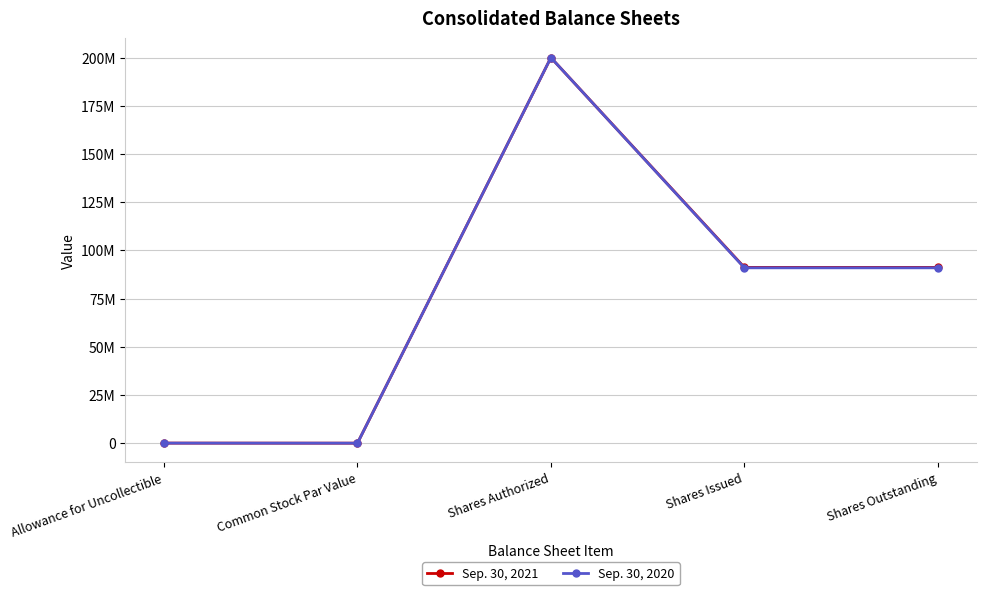

What is the label of the 2nd point from the left?

Common Stock Par Value